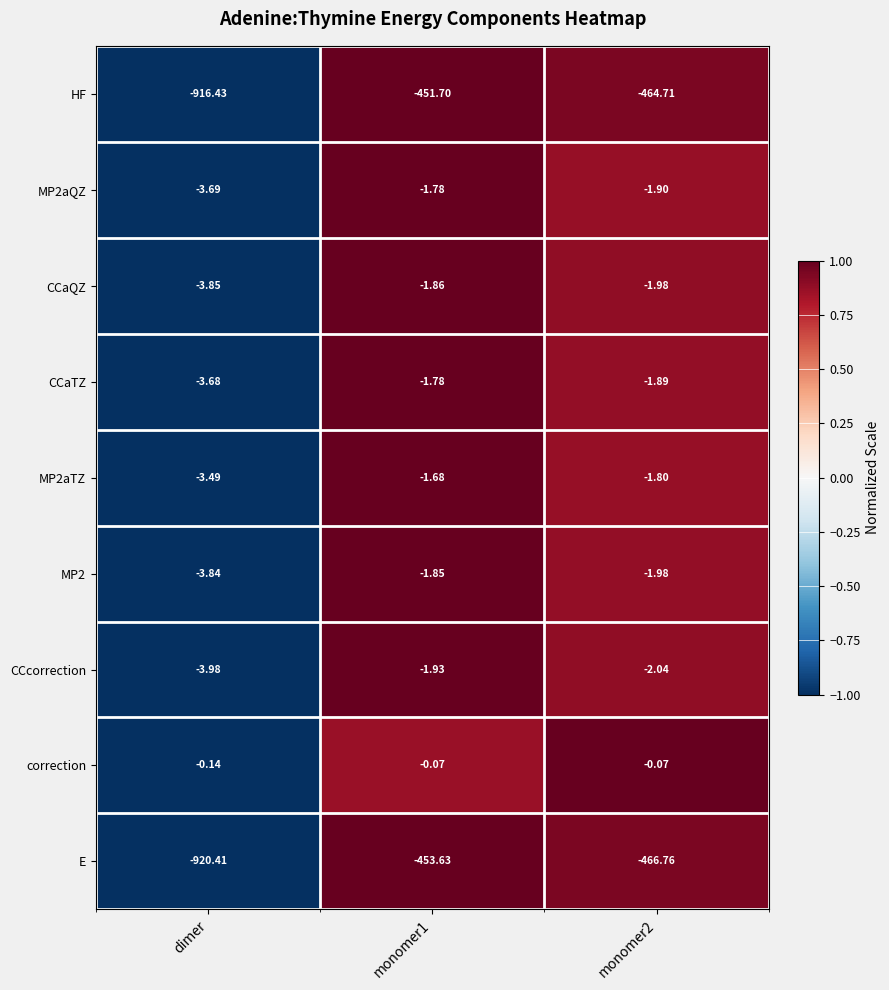

Which series has the largest total across all categories?

correction